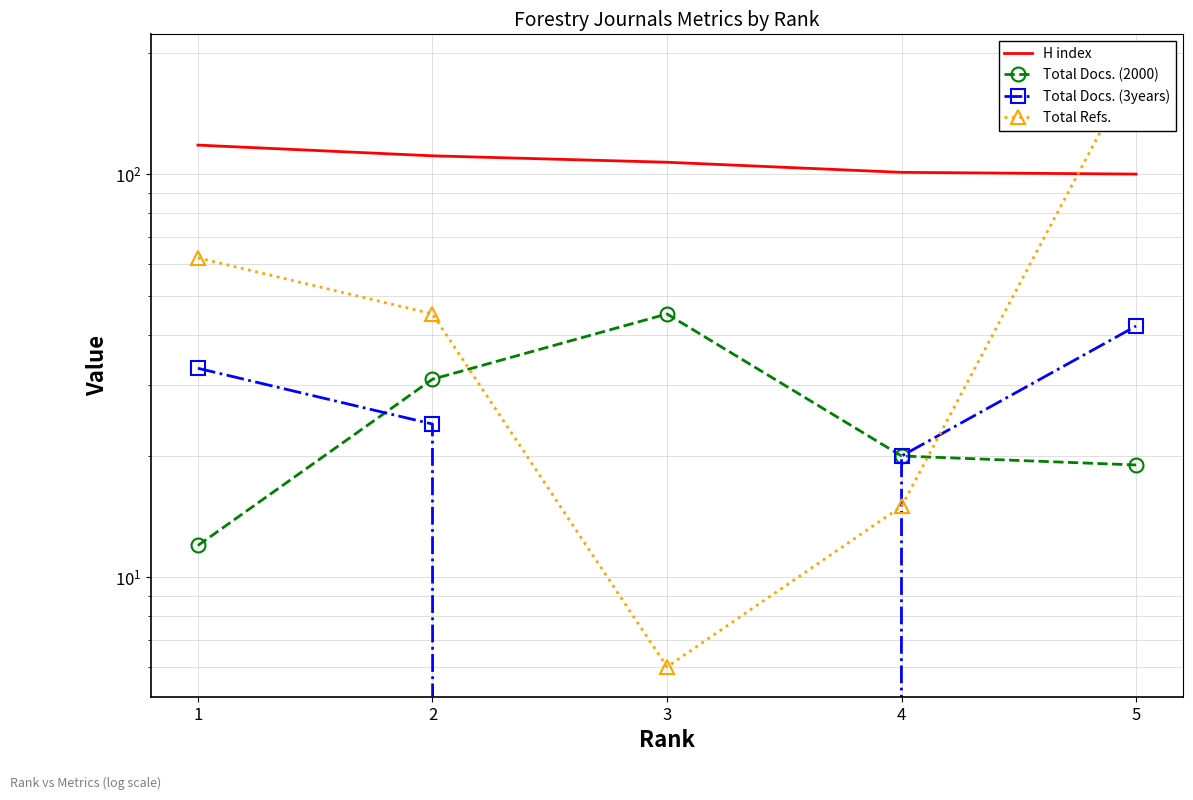

Which series has the widest spread of values?

Total Refs.